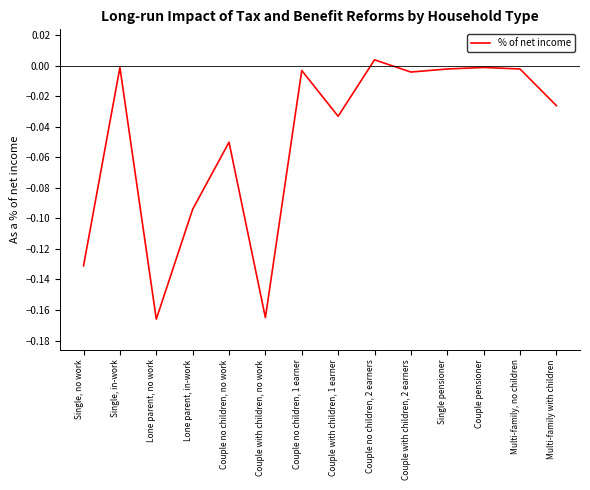

The value at Single pensioner is -0.0. True or false?

True